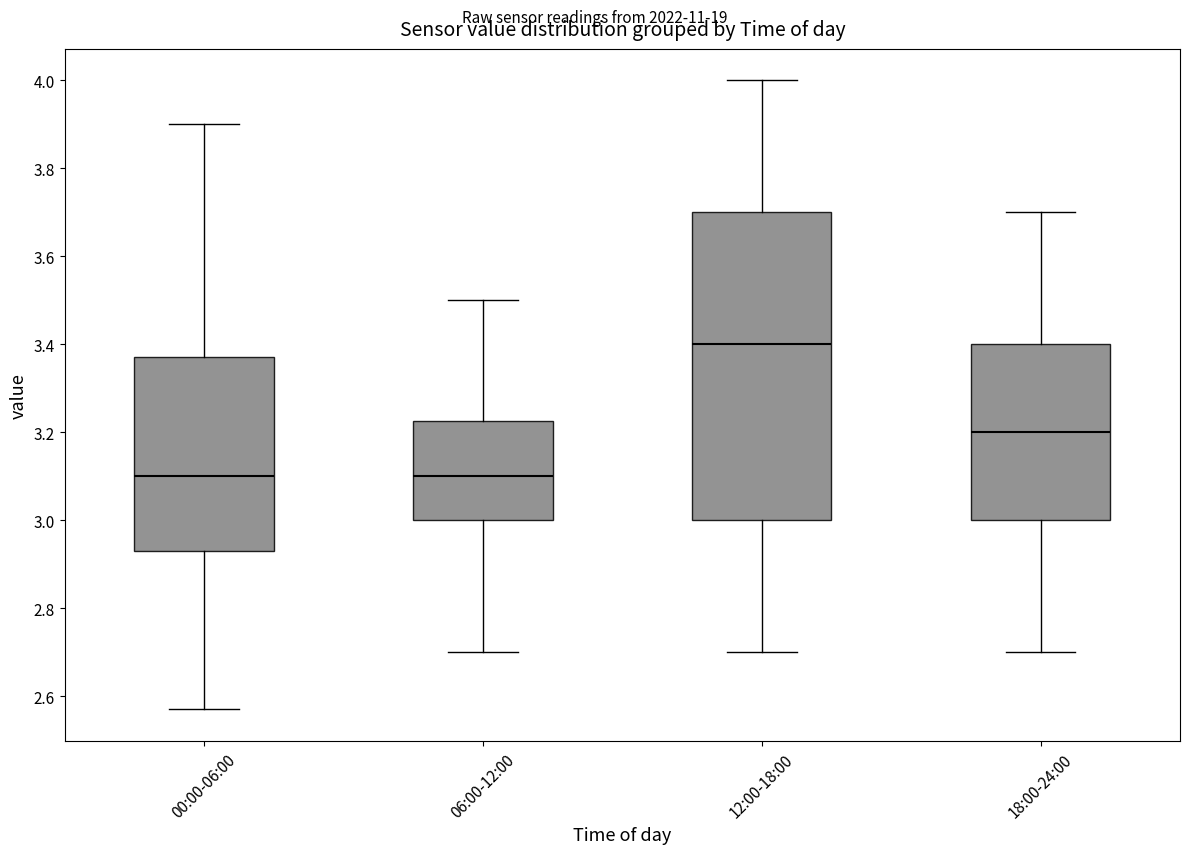

Which box's median line is the highest?

12:00-18:00